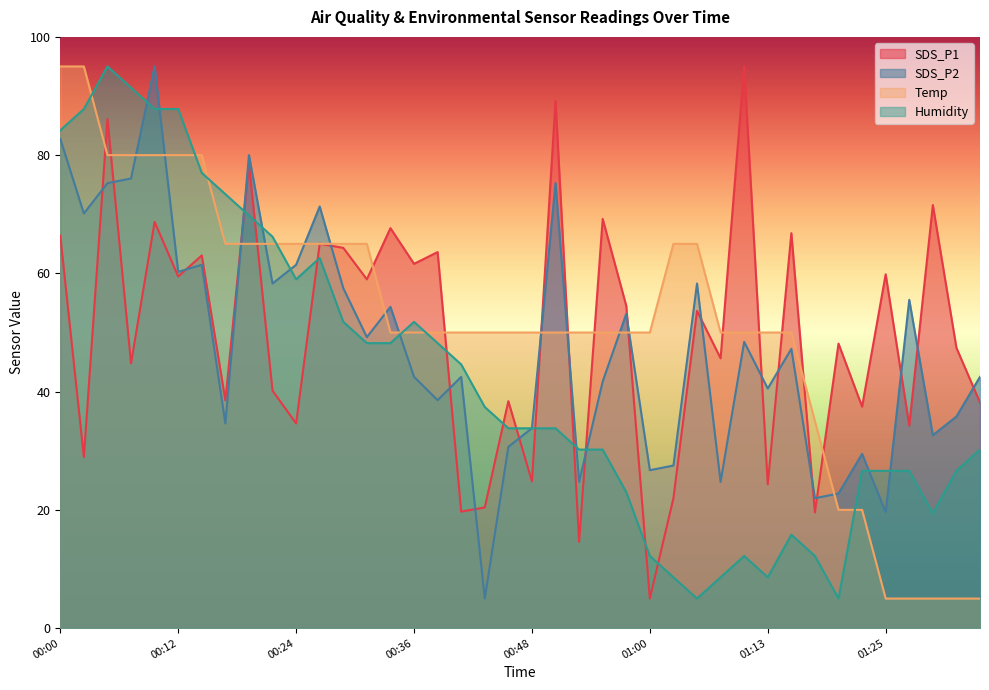

At which label does SDS_P1 reach its peak?

01:10